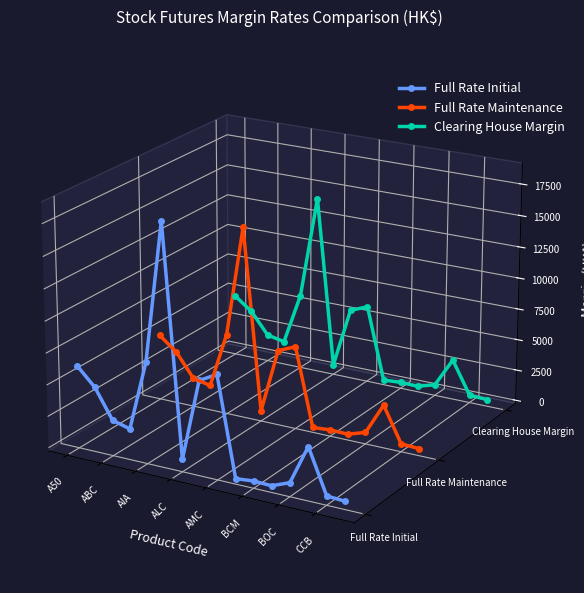

True or false: Clearing House Margin and Full Rate Maintenance intersect in this chart.

False